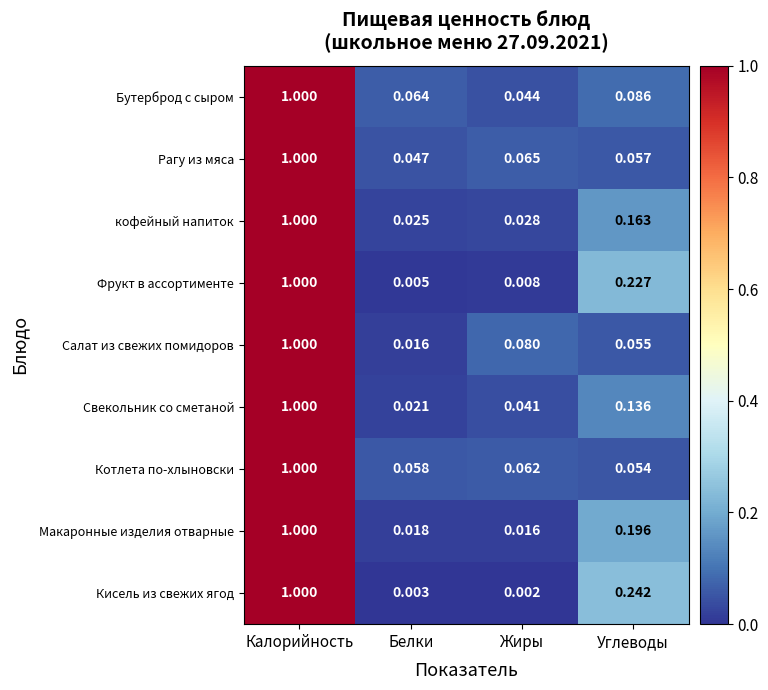

Rank the series at Углеводы from lowest to highest value.

Котлета по-хлыновски, Салат из свежих помидоров, Рагу из мяса, Бутерброд с сыром, Свекольник со сметаной, кофейный напиток, Макаронные изделия отварные, Фрукт в ассортименте, Кисель из свежих ягод